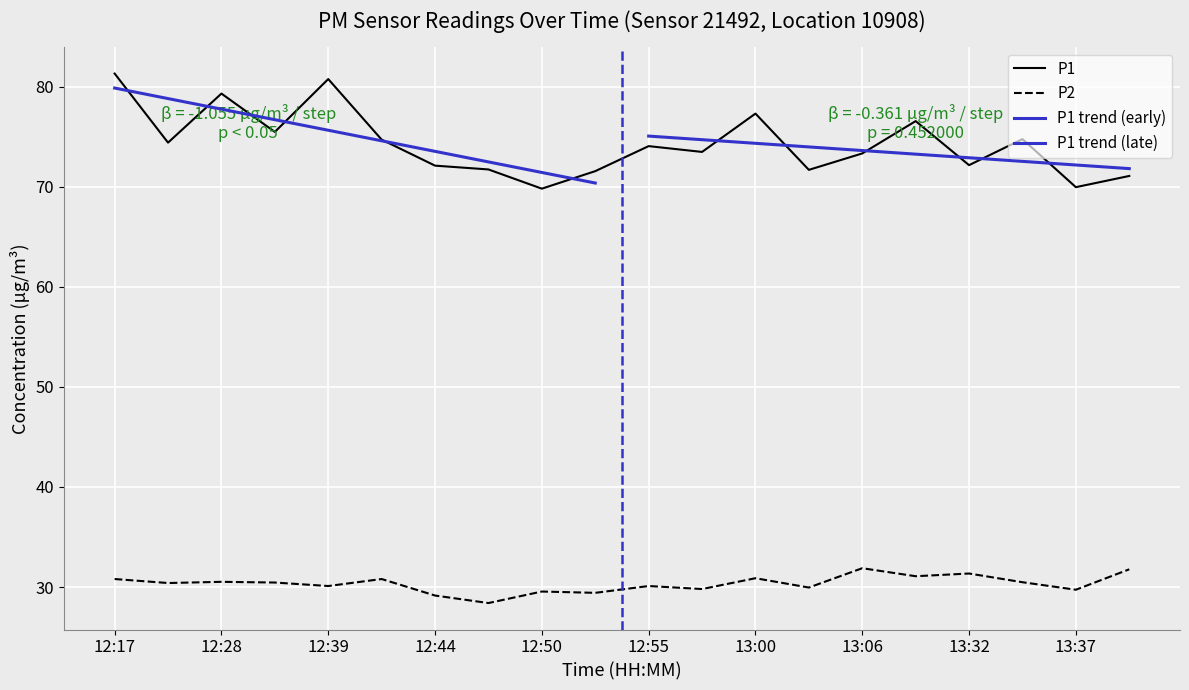

How many data points in P1 are above 74?

10